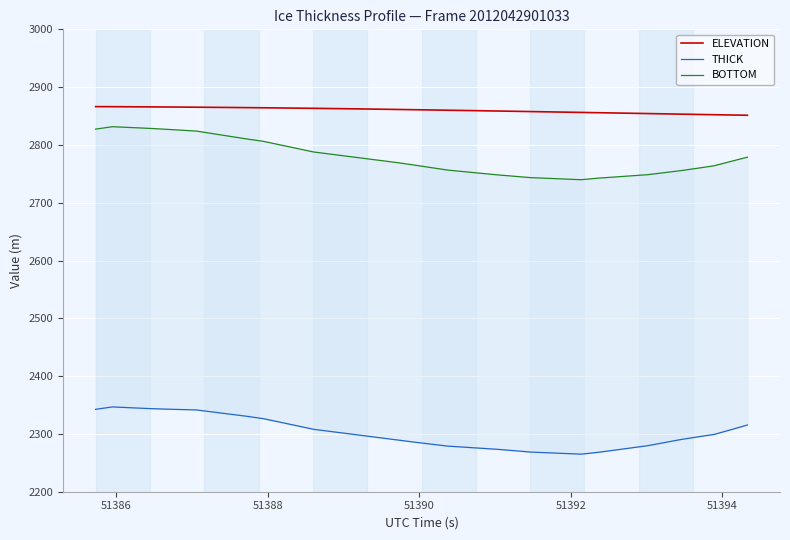

True or false: THICK has more than 0 interior local peaks.

True